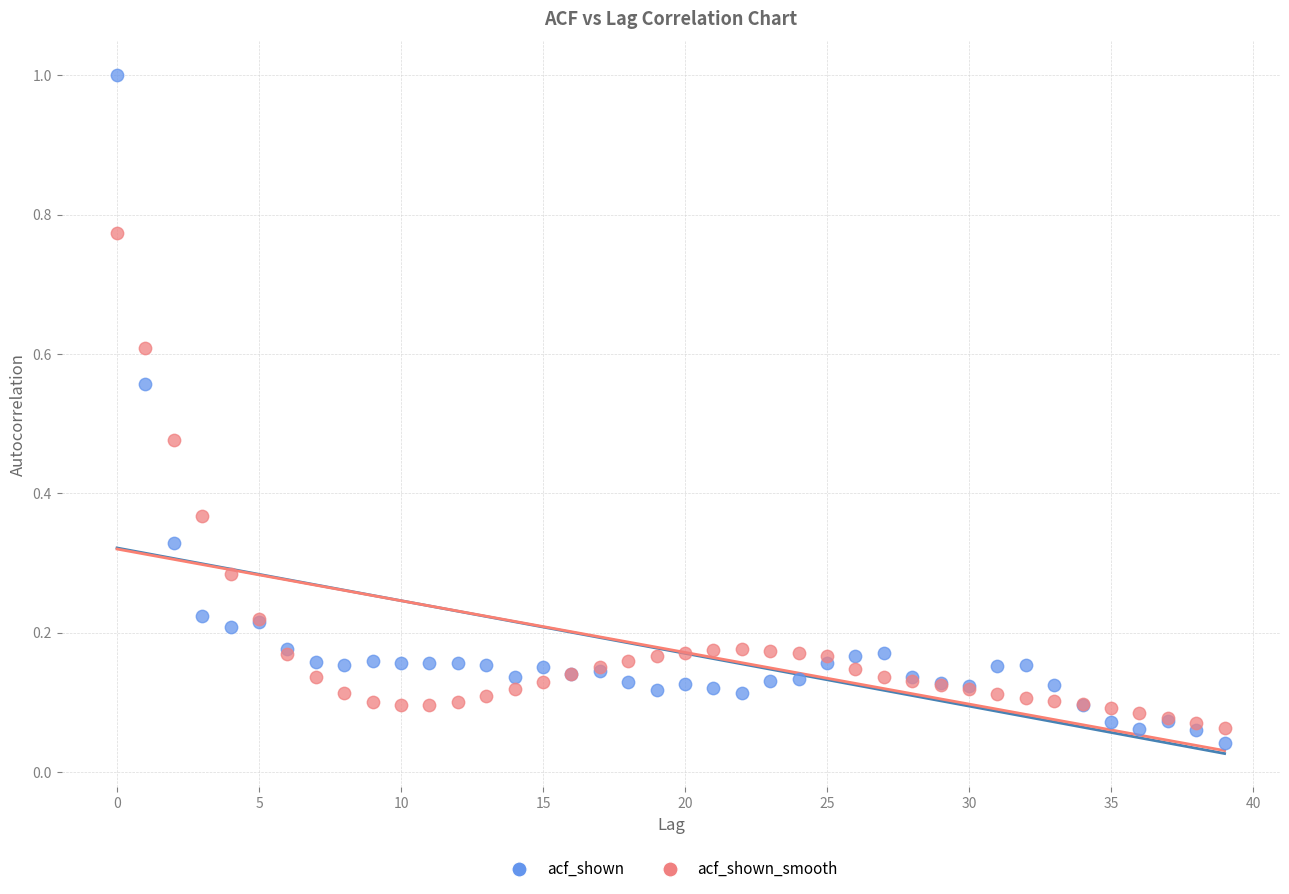

What are all the series names shown in the legend?

acf_shown, acf_shown_smooth